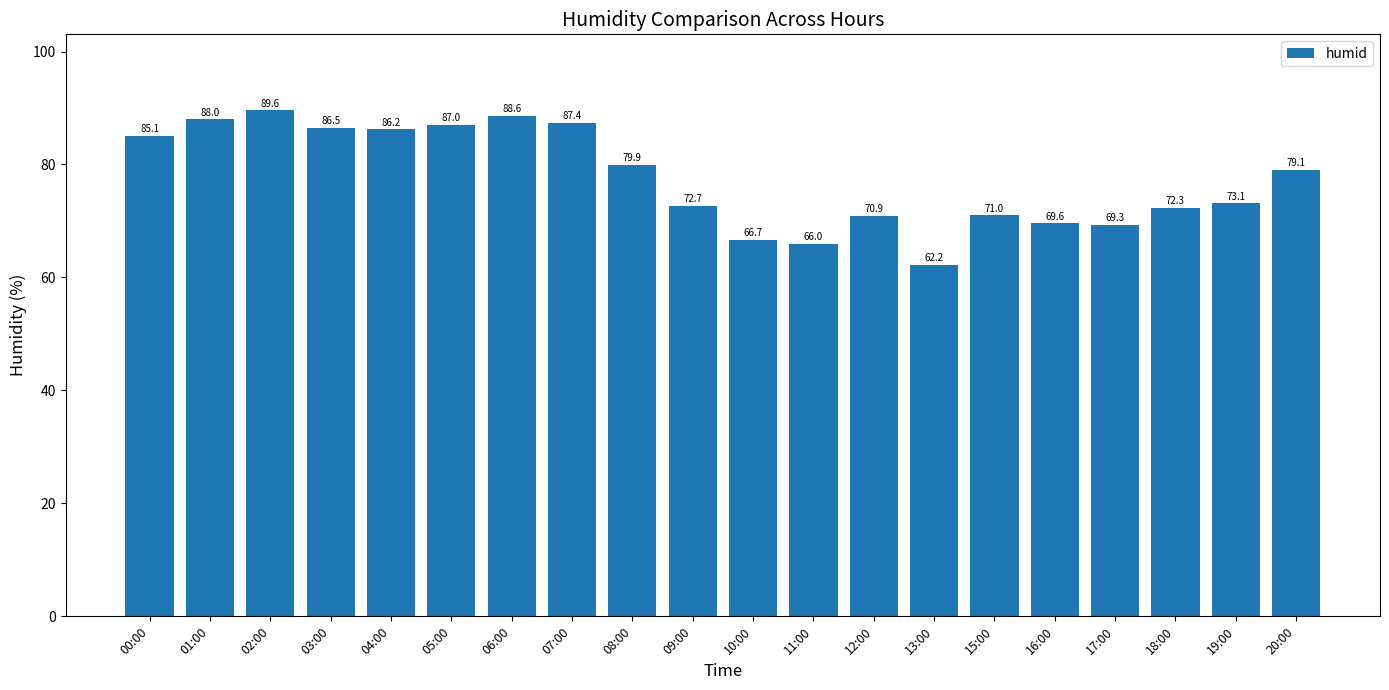

True or false: the data shows 31.8 at 05:00.

False